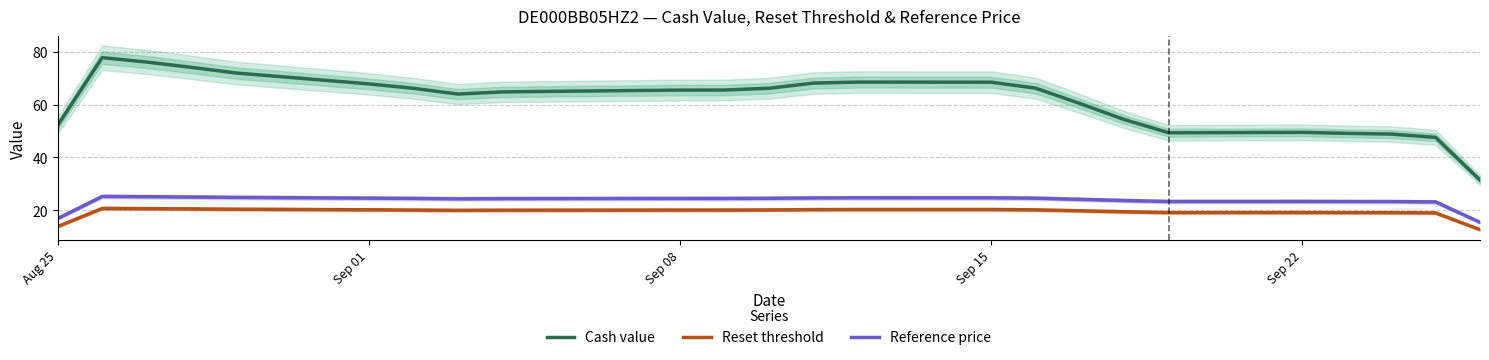

At which label is Reset threshold closest to 16?

Aug 25